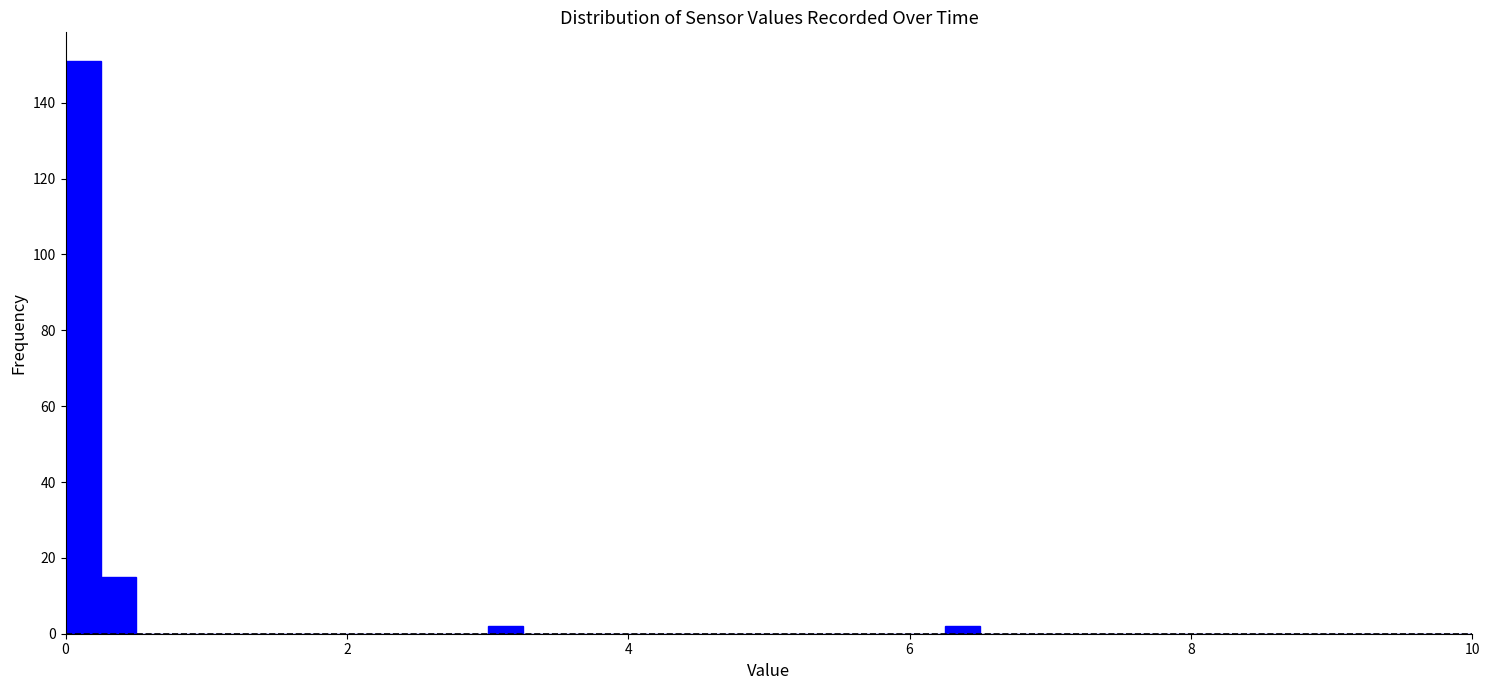

Read against the x-axis, roughly where is the centre of the tallest bar?

0.2